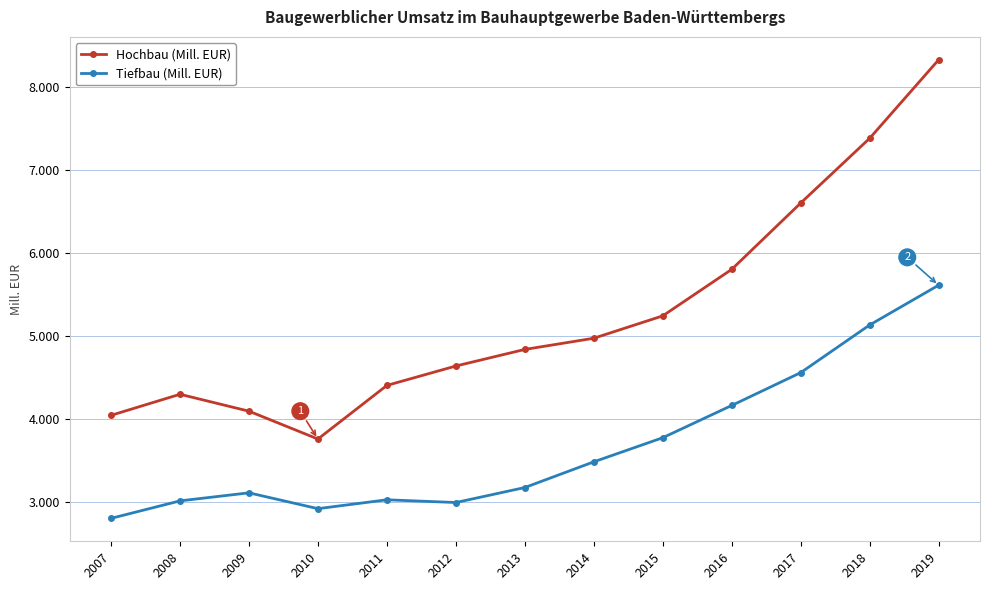

What value does the Tiefbau (Mill. EUR) series have at 2010?

2917